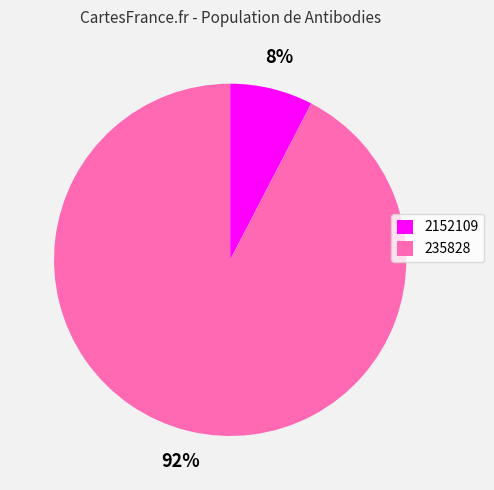

Rank the categories by value from lowest to highest.

2152109, 235828